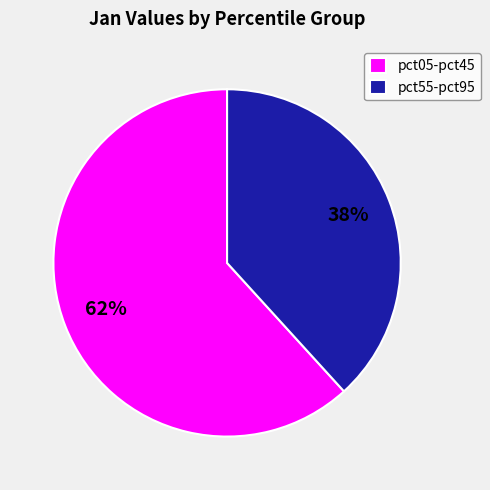

How many segments does this pie chart have?

2